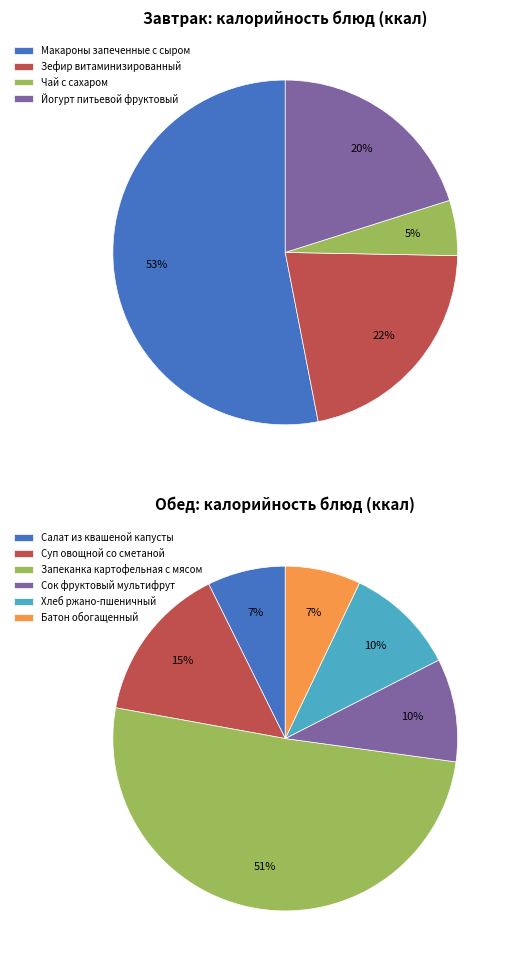

Which slice is the largest?

Запеканка картофельная с мясом